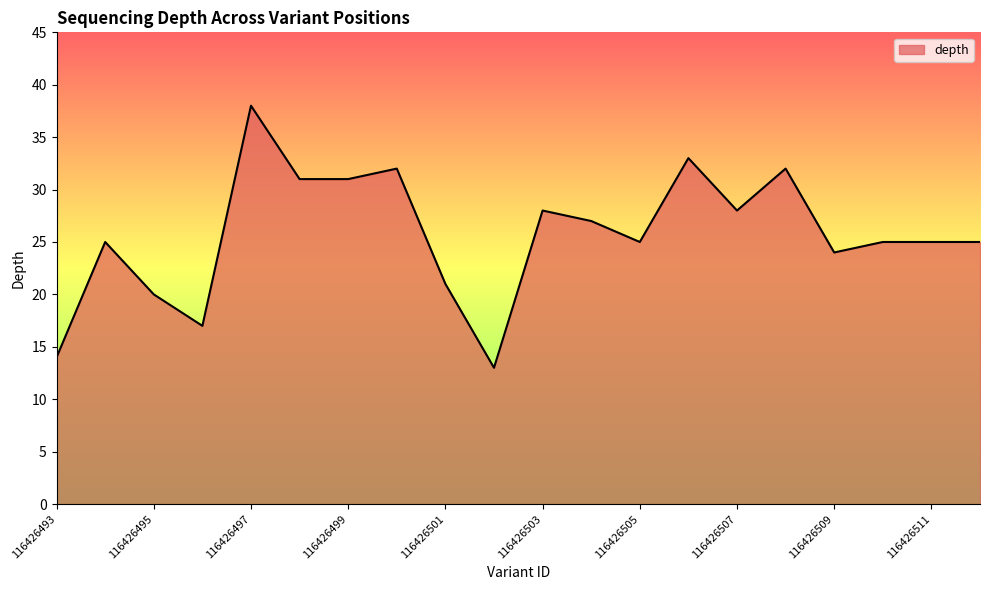

What is the maximum value shown in the chart?

38